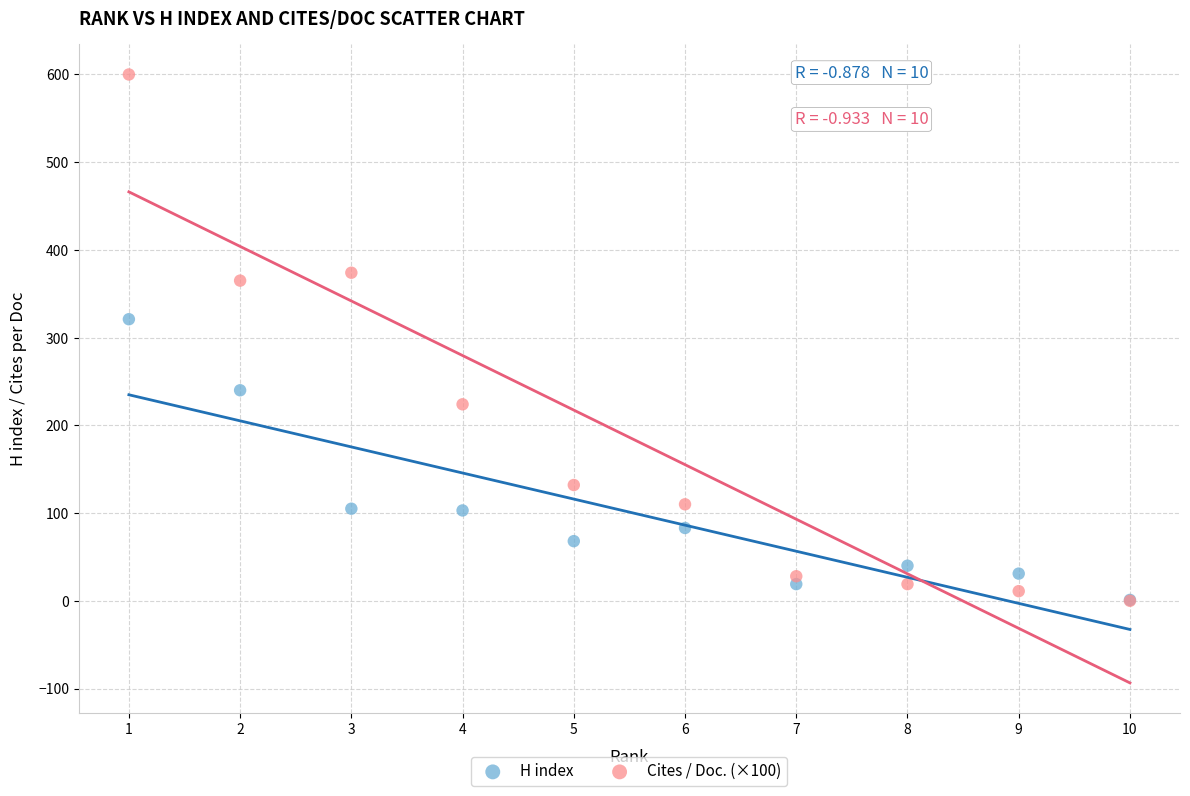

Across all series, what Y value is closest to 300?

321.0